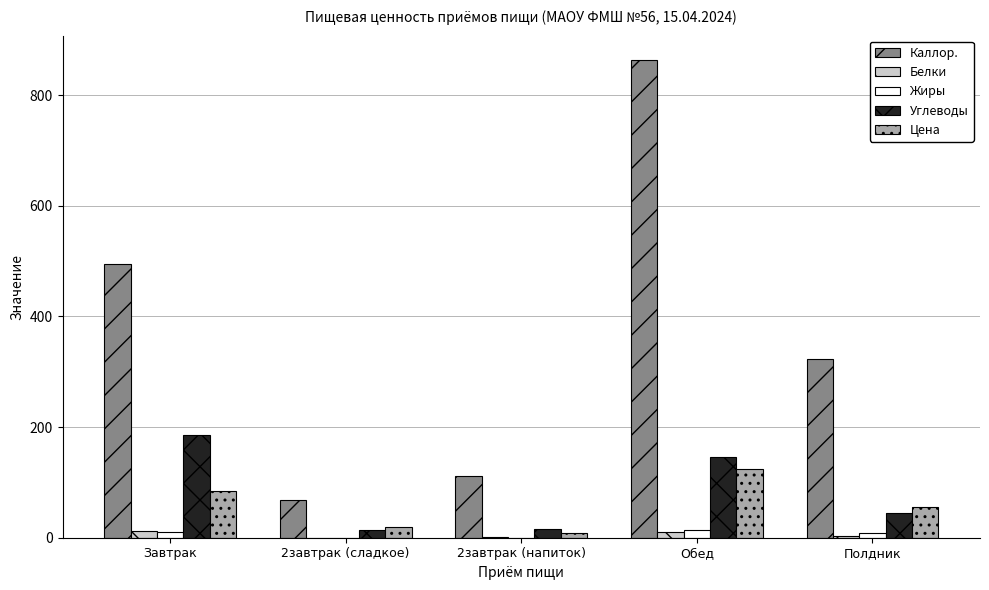

What are all the series names shown in the legend?

Каллор., Белки, Жиры, Углеводы, Цена